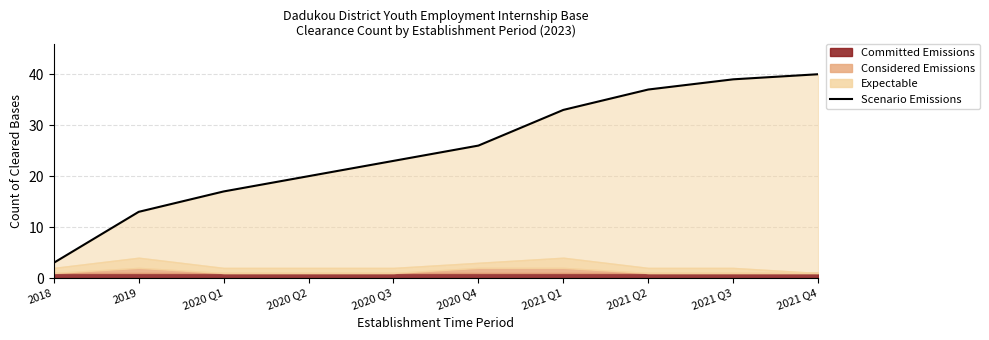

True or false: the data shows 18 at 2019.

False